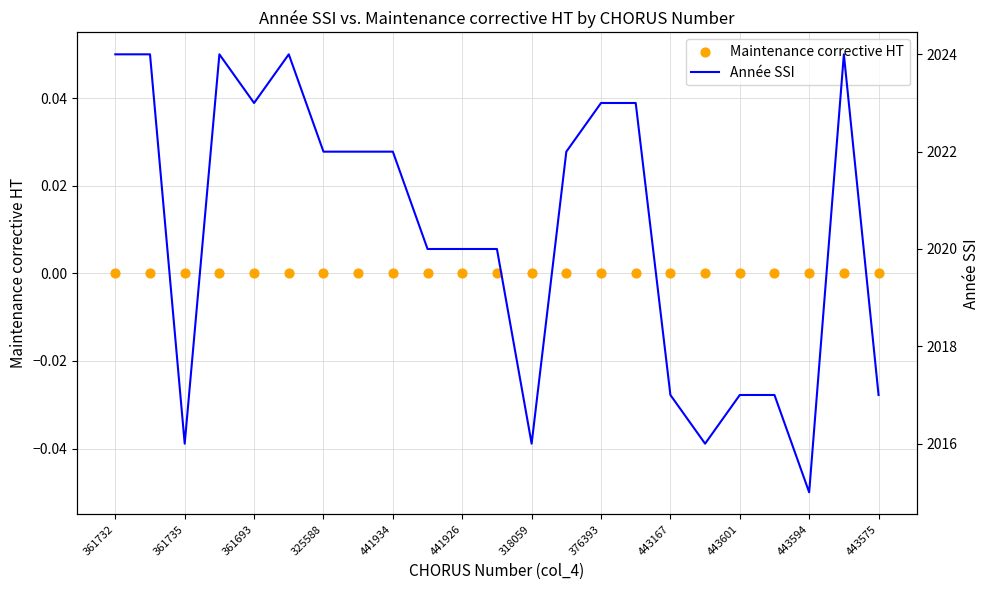

What are all the series names shown in the legend?

Maintenance corrective HT, Année SSI